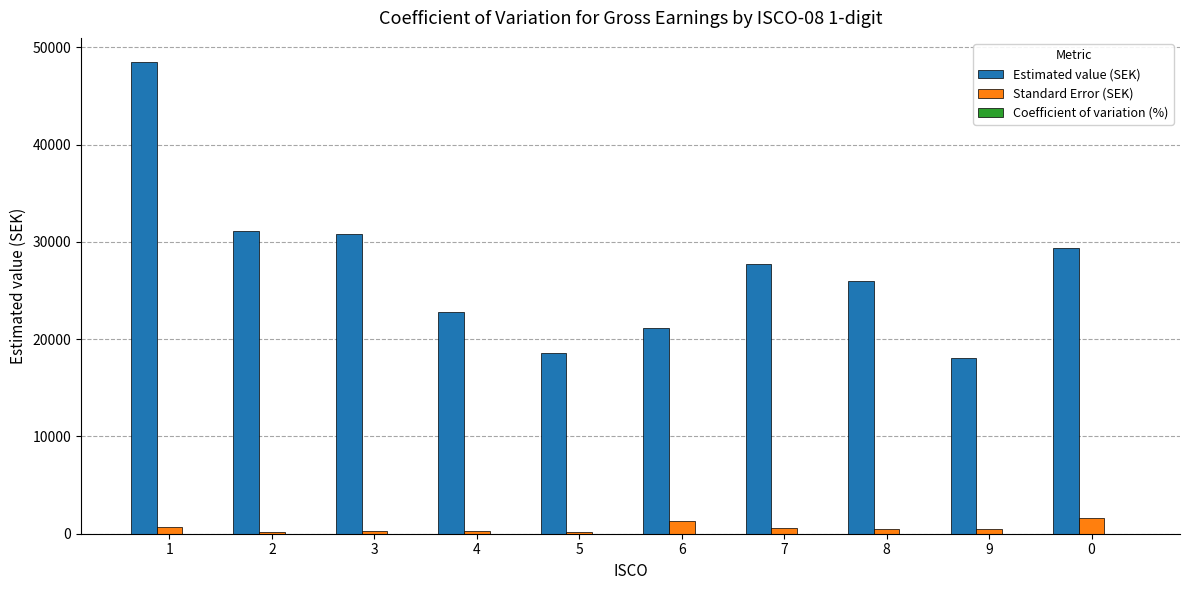

What is the maximum value shown in the chart?

48540.0